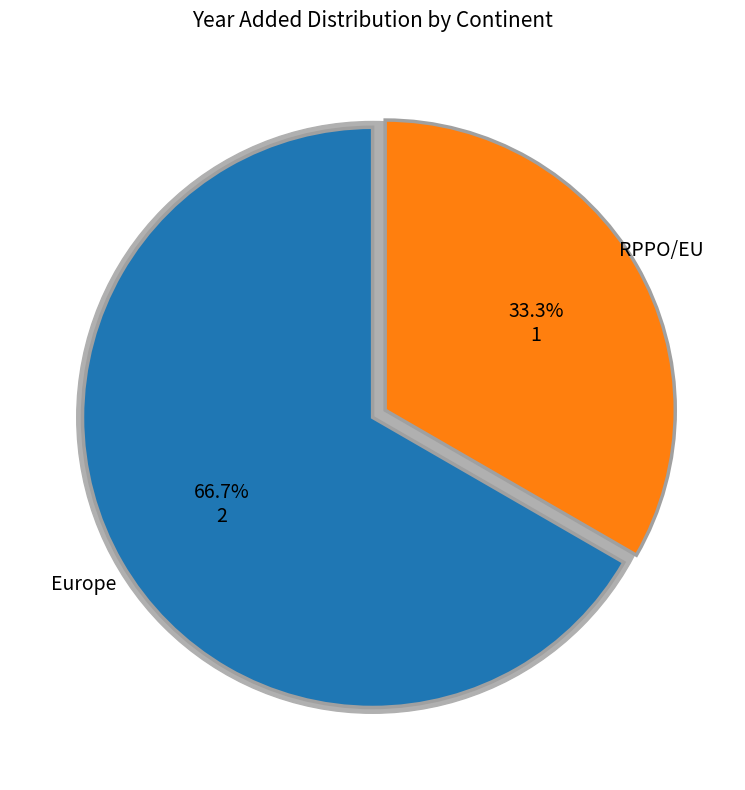

Which category has the biggest portion of the pie?

Europe (United Kingdom)